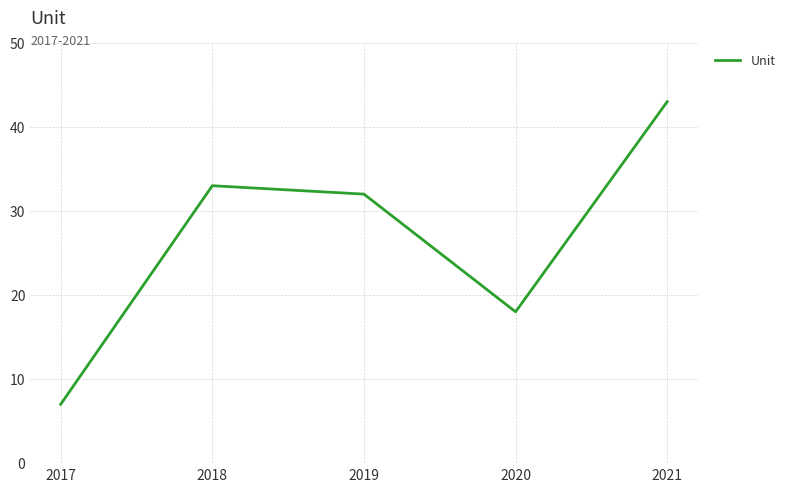

What is the difference between the maximum and minimum values?

36